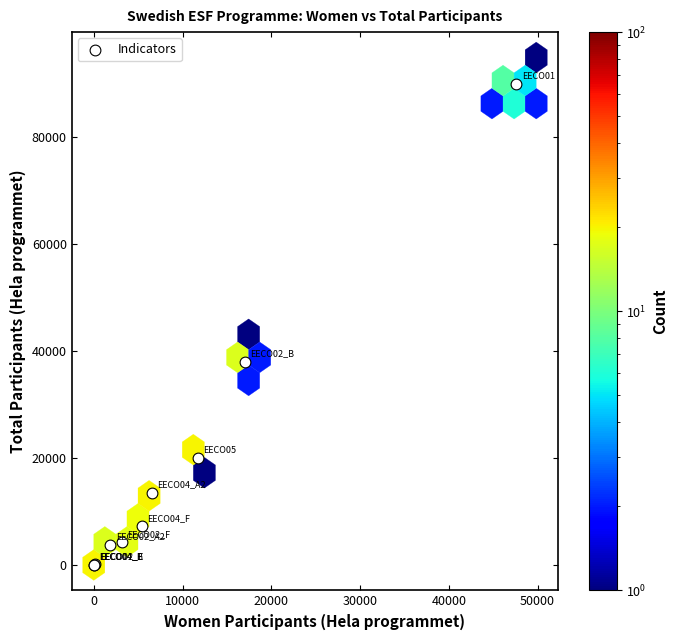

What Y value in the scatter plot is closest to 44890?

37954